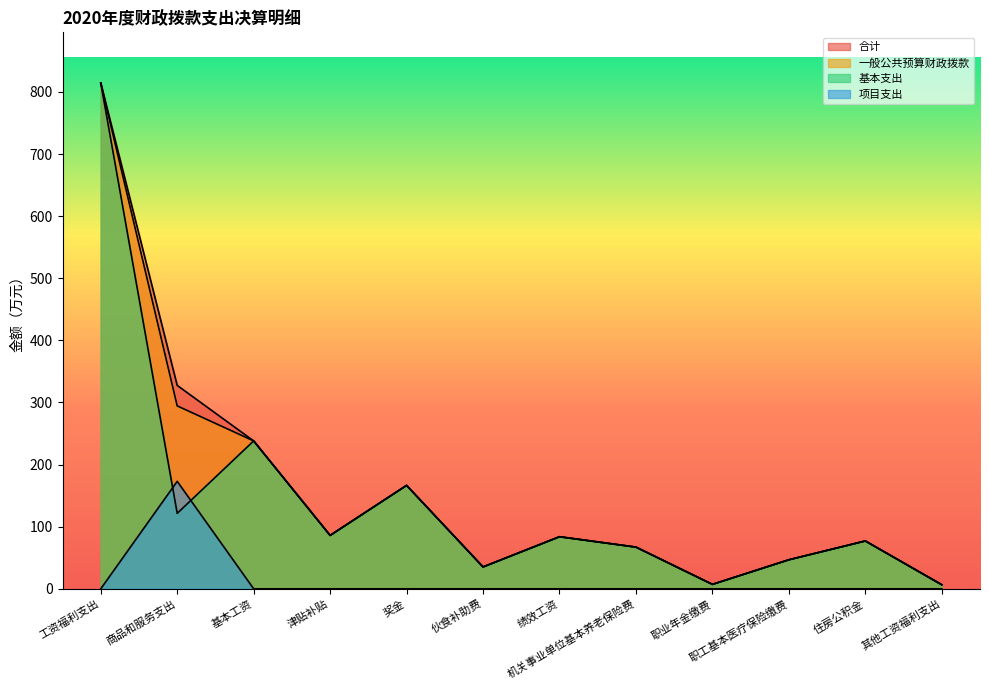

Where is the first local maximum for 一般公共预算财政拨款?

奖金